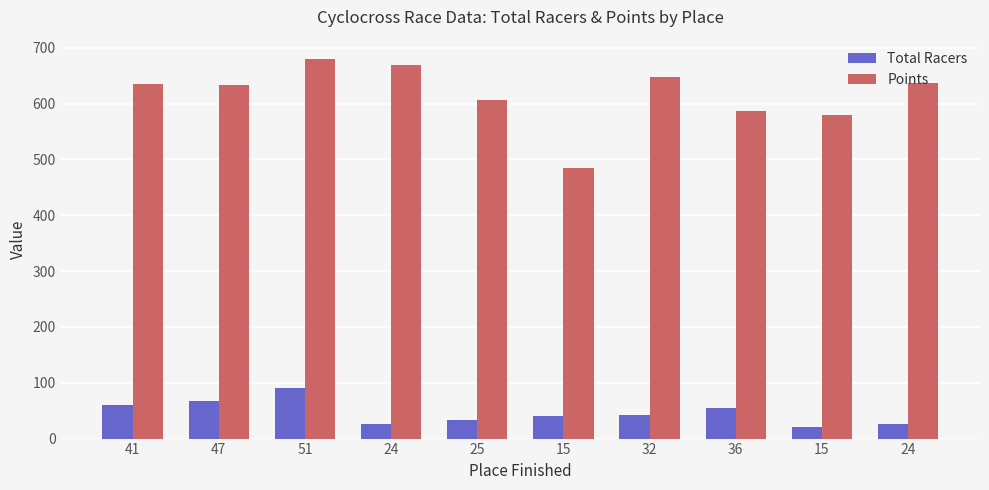

What are all the series names shown in the legend?

Total Racers, Points